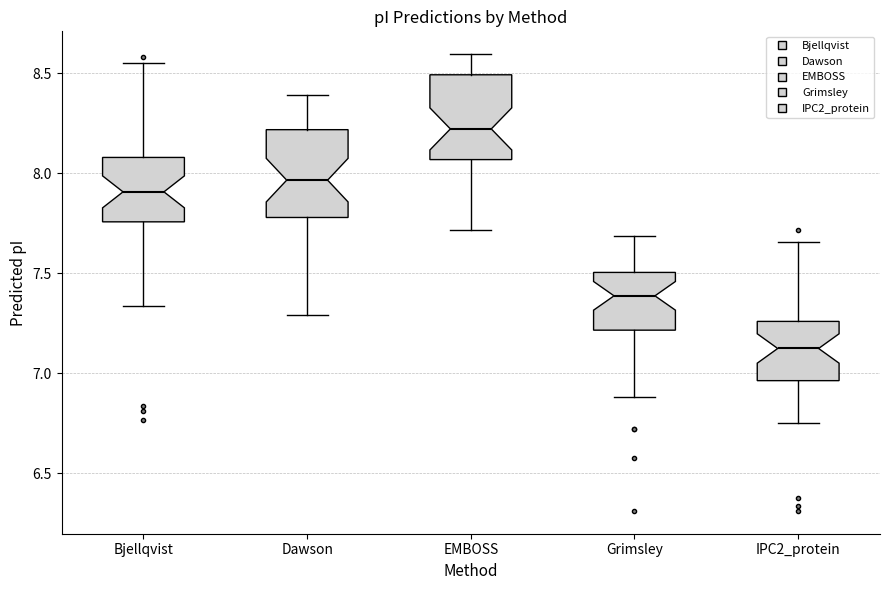

Reading left to right, read every box against the y-axis: the position of its median line, the range the box covers, and the ends of its whiskers. The values are not printed on the chart, so give them approximately, as read against the axis.

Bjellqvist: median 7.90, box 7.75 to 8.10, whiskers 7.35 to 8.55
Dawson: median 7.95, box 7.80 to 8.20, whiskers 7.30 to 8.40
EMBOSS: median 8.20, box 8.05 to 8.50, whiskers 7.70 to 8.60
Grimsley: median 7.40, box 7.20 to 7.50, whiskers 6.90 to 7.70
IPC2_protein: median 7.10, box 6.95 to 7.25, whiskers 6.75 to 7.65